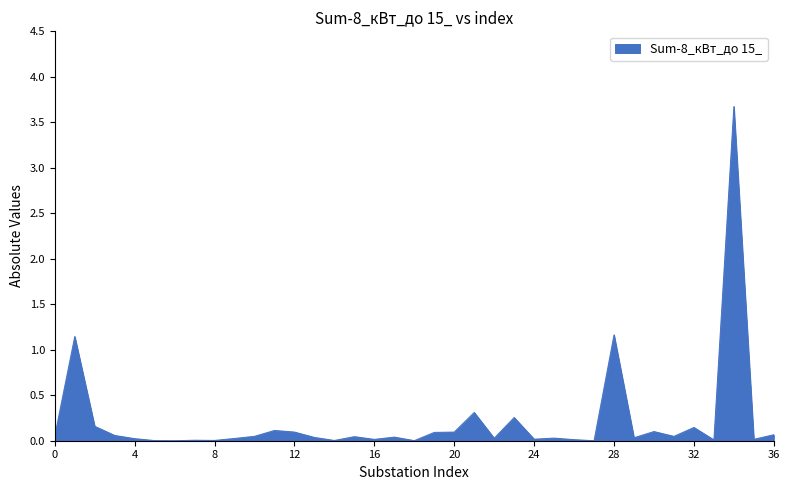

What is the difference between the maximum and second lowest values?

3.7